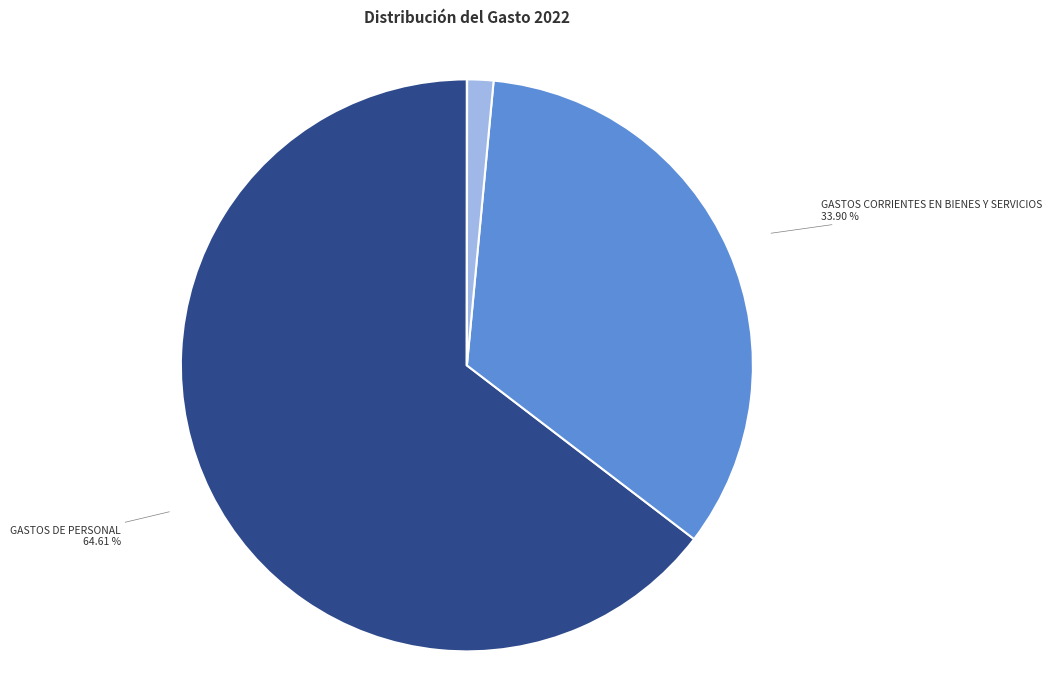

Does GASTOS CORRIENTES EN BIENES Y SERVICIOS account for over 50% of the chart?

No